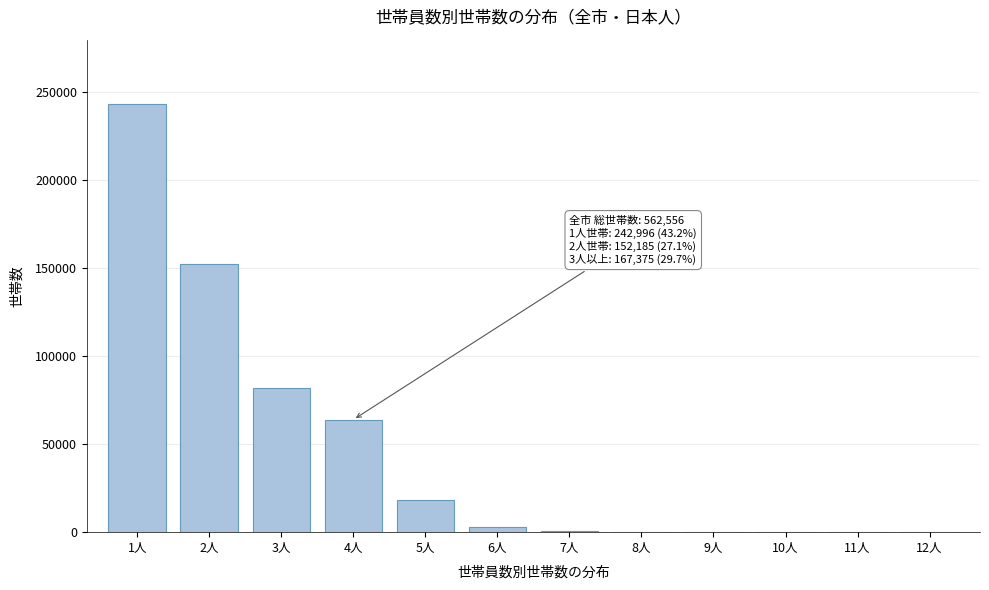

What is the change in value from 1人 to 5人?

-224603